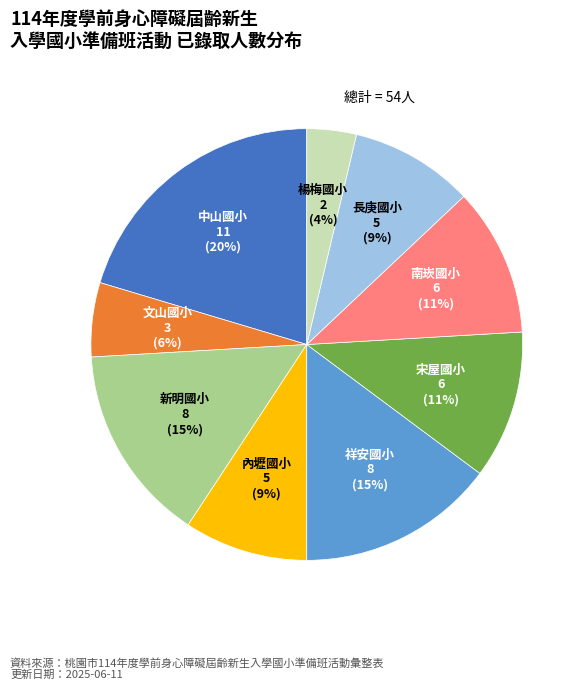

Which has a higher value, 中山國小 or 文山國小?

中山國小